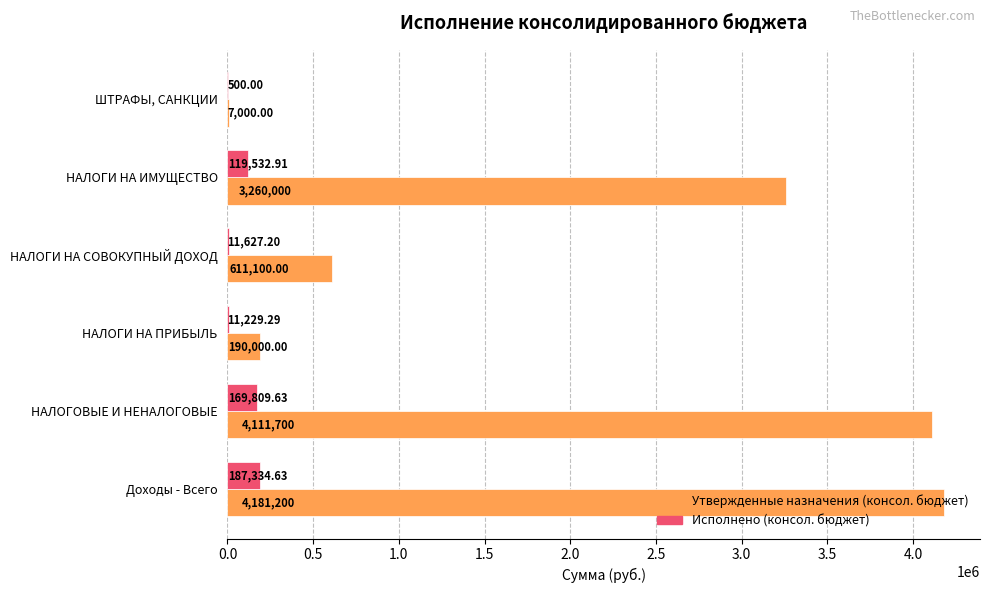

What is the maximum value shown in the chart?

4181200.0